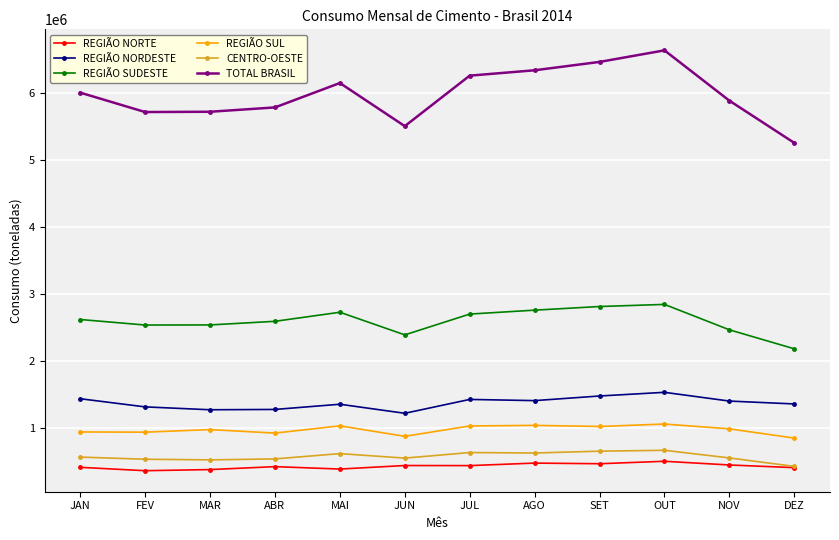

What are all the series names shown in the legend?

REGIÃO NORTE, REGIÃO NORDESTE, REGIÃO SUDESTE, REGIÃO SUL, CENTRO-OESTE, TOTAL BRASIL